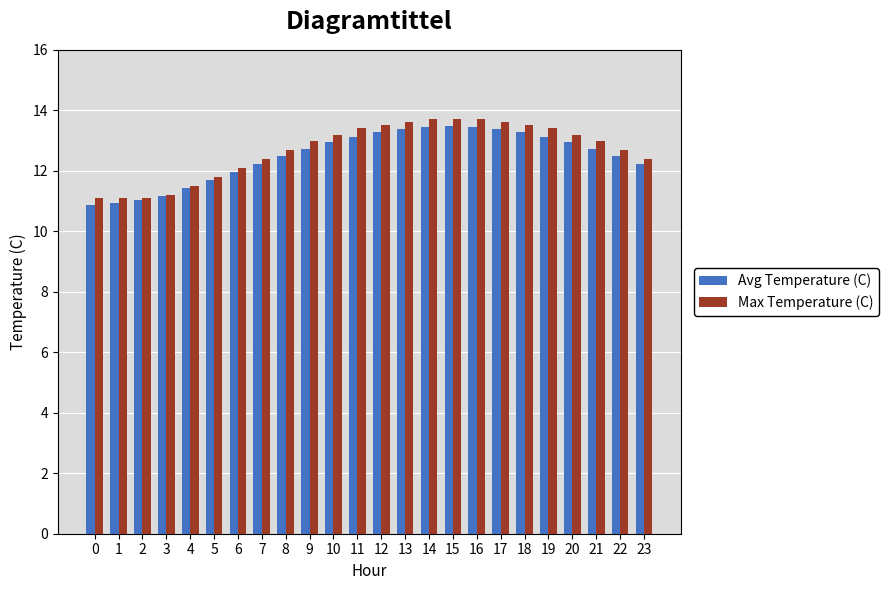

What are all the series names shown in the legend?

Avg Temperature (C), Max Temperature (C)